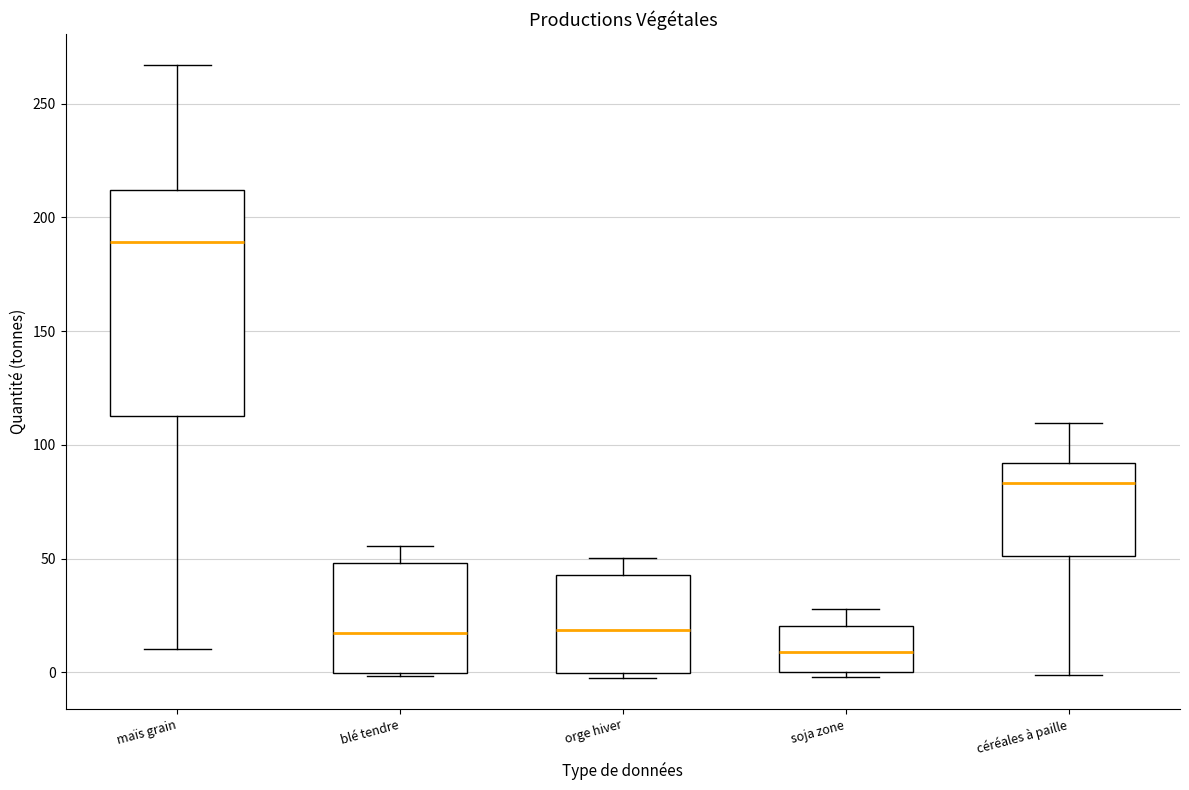

Reading left to right, transcribe this box plot: for each box, give where its median line is, the range the box spans, and where its two whiskers end, as read against the y-axis. The values are not printed on the chart, so give them approximately, as read against the axis.

maïs grain: median 190, box 115 to 210, whiskers 10 to 265
blé tendre: median 15, box 0 to 50, whiskers 0 to 55
orge hiver: median 20, box 0 to 45, whiskers -5 to 50
soja zone: median 10, box 0 to 20, whiskers 0 (just below the box's lower edge) to 30
céréales à paille: median 85, box 50 to 90, whiskers 0 to 110